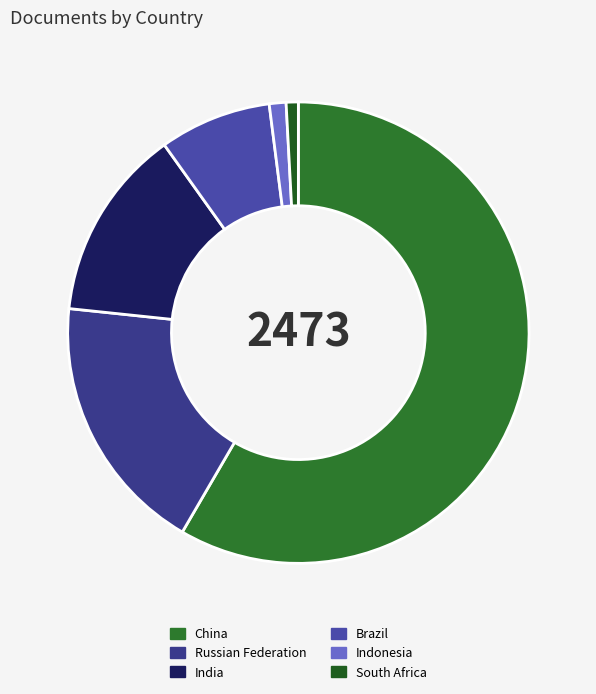

What percentage do Indonesia and China together represent?

59.6%